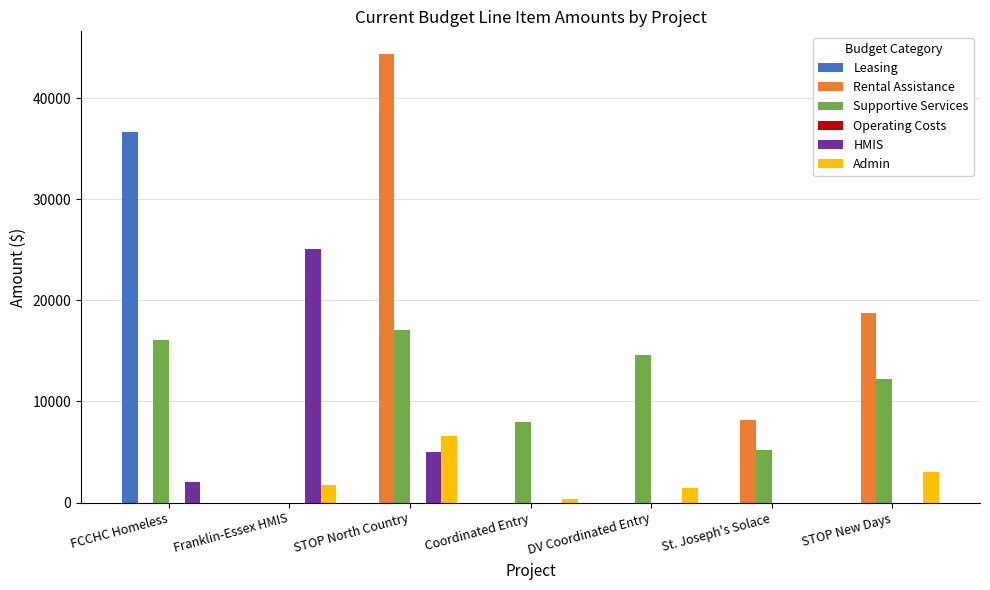

How many groups of bars are there?

7